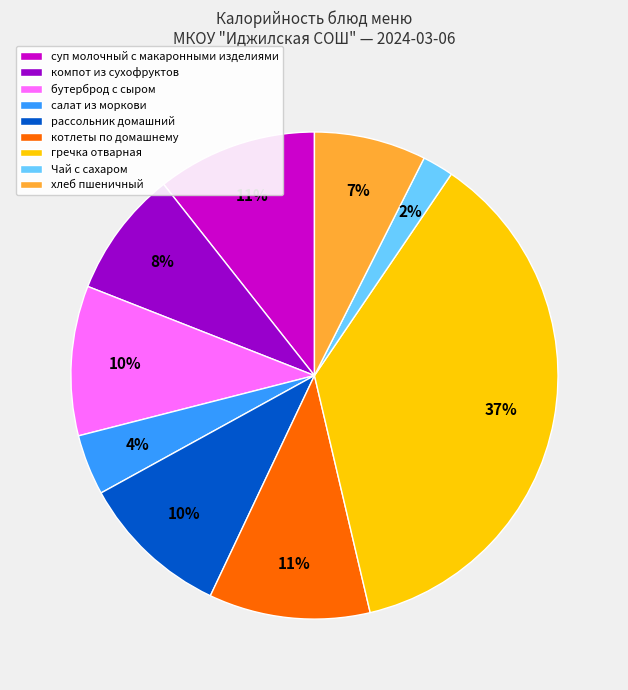

Is there a majority slice in this chart?

No